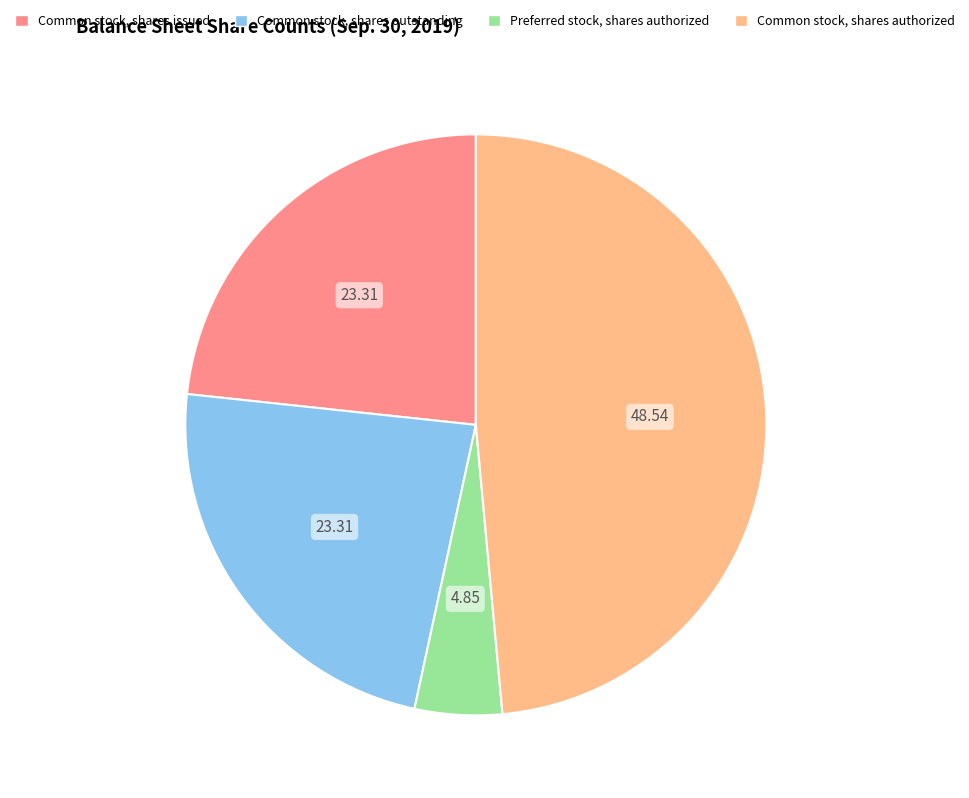

How many segments does this pie chart have?

4